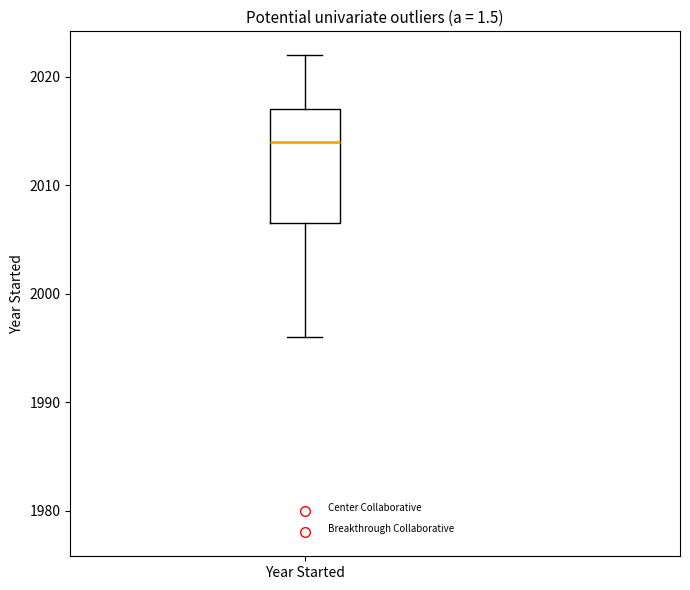

Transcribe this box plot: give where the median line is, the range the box spans, and where the two whiskers end, as read against the y-axis. The values are not printed on the chart, so give them approximately, as read against the axis.

median 2014, box 2007 to 2017, whiskers 1996 to 2022